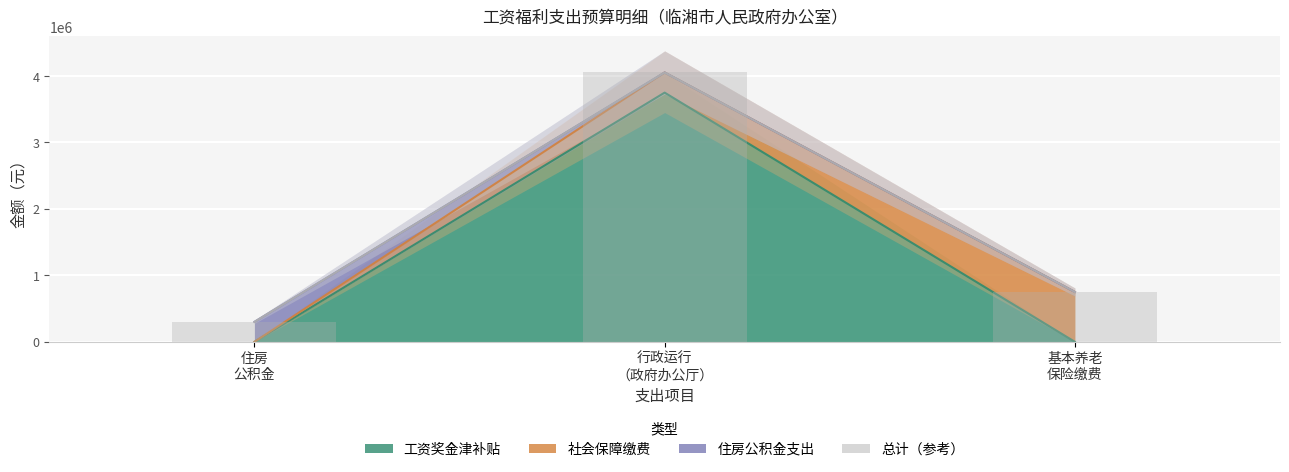

What position from the left is 住房
公积金?

1